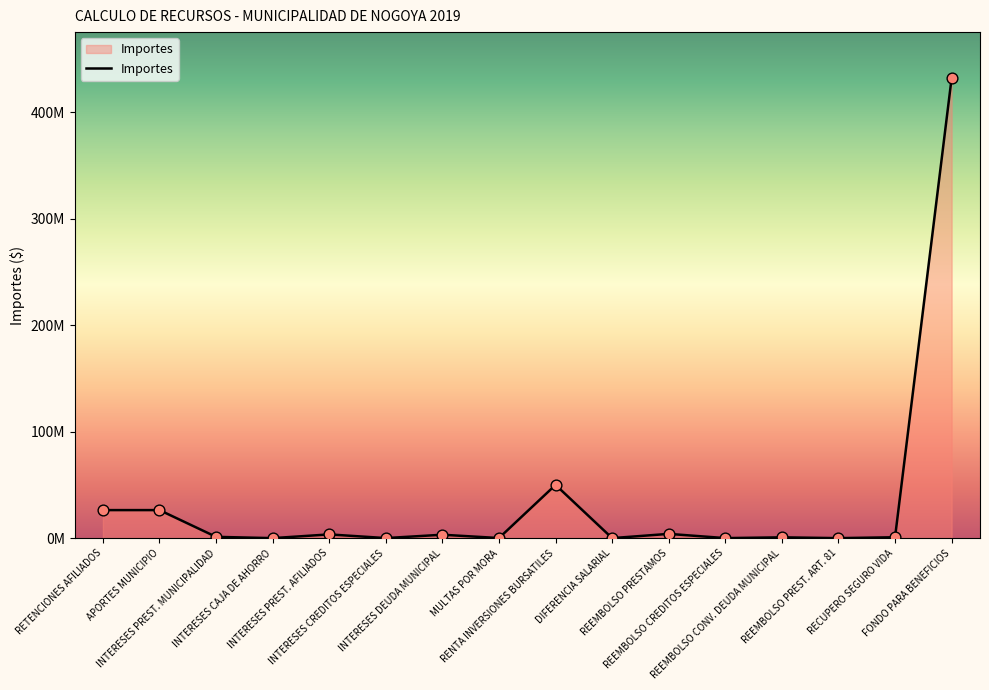

What is the change in value from REEMBOLSO PRESTAMOS to RECUPERO SEGURO VIDA?

-3170000